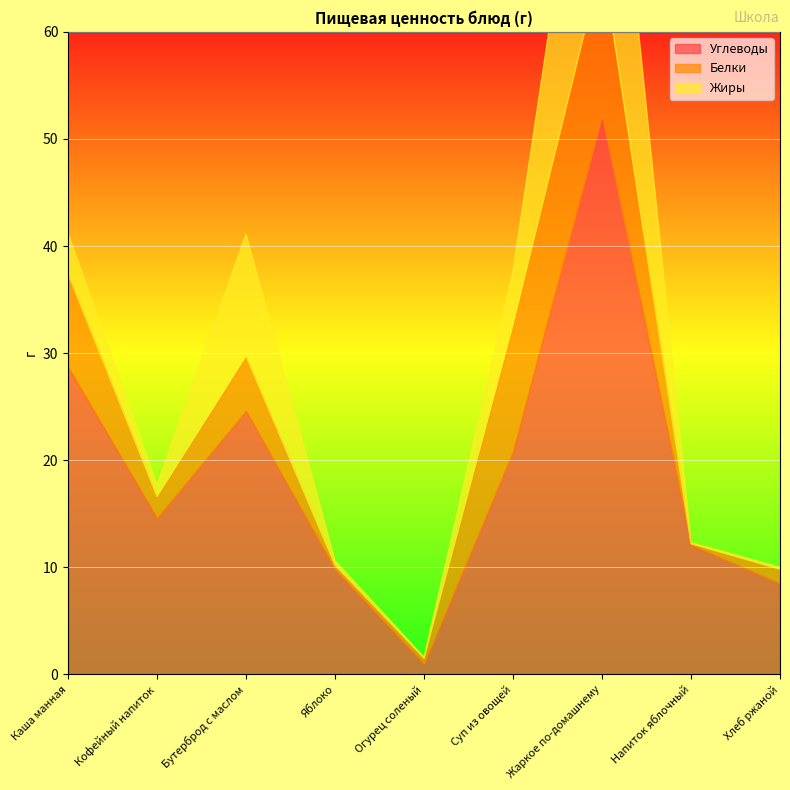

What is the minimum value for Белки?

0.1